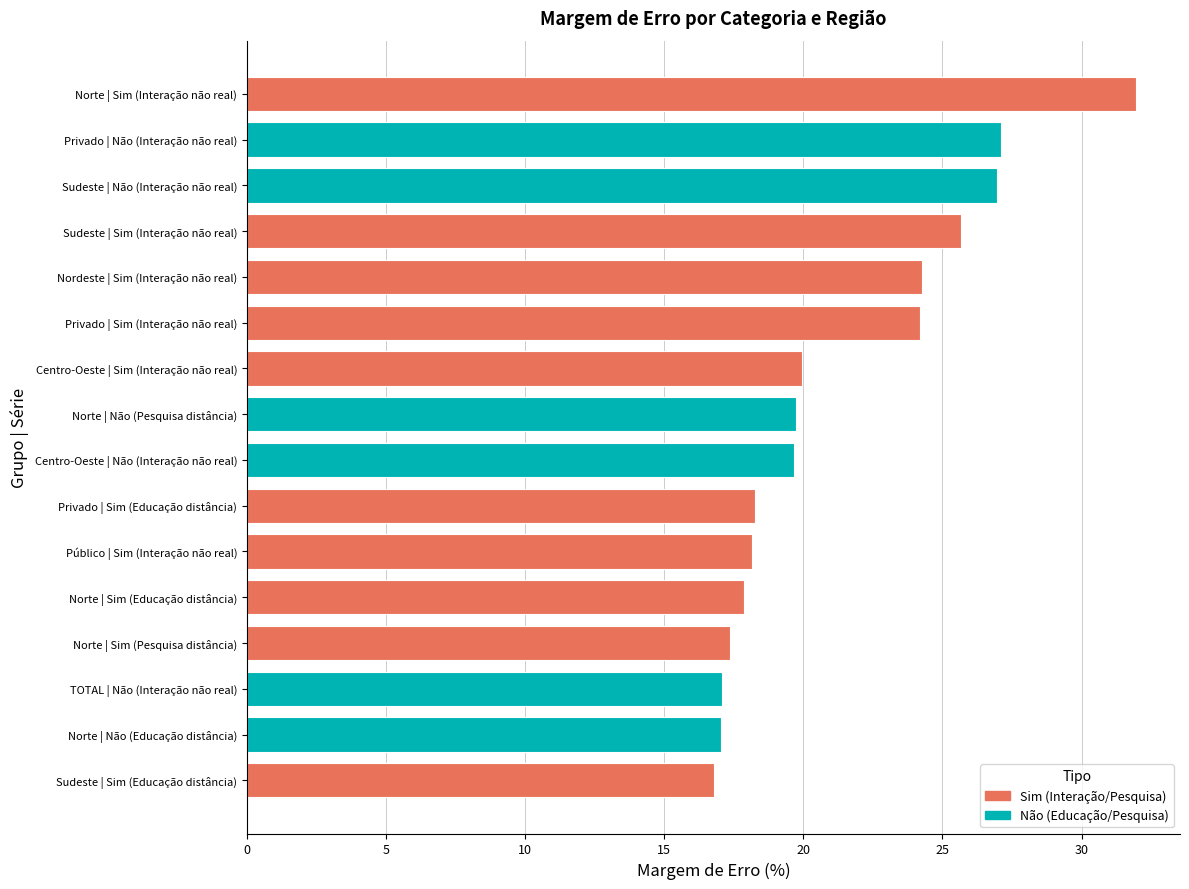

How many series are shown in this chart?

1